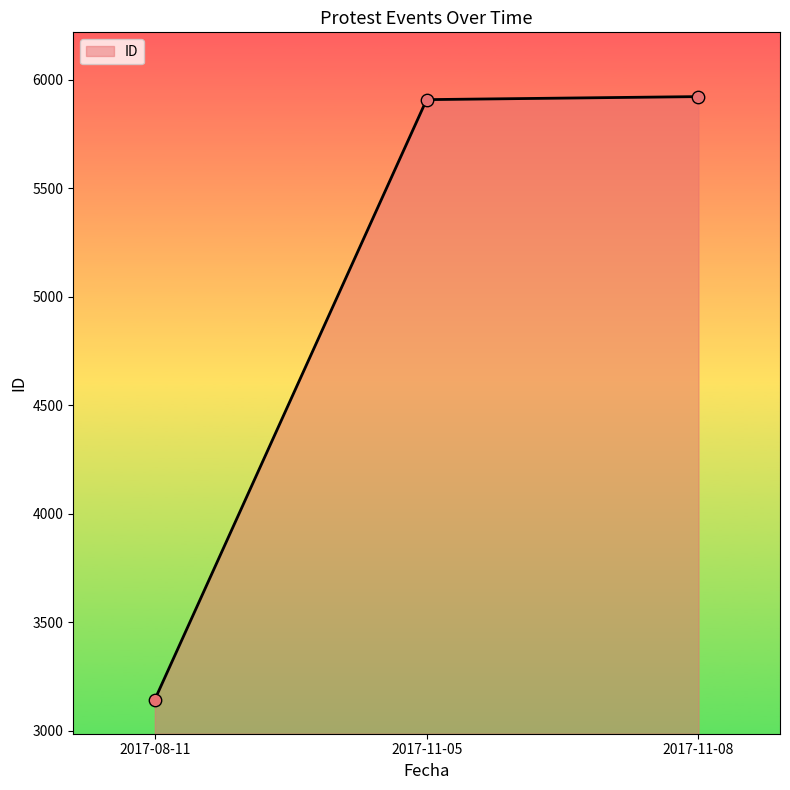

Approximately how many times larger is the value at 2017-08-11 compared to 2017-11-08?

0.5